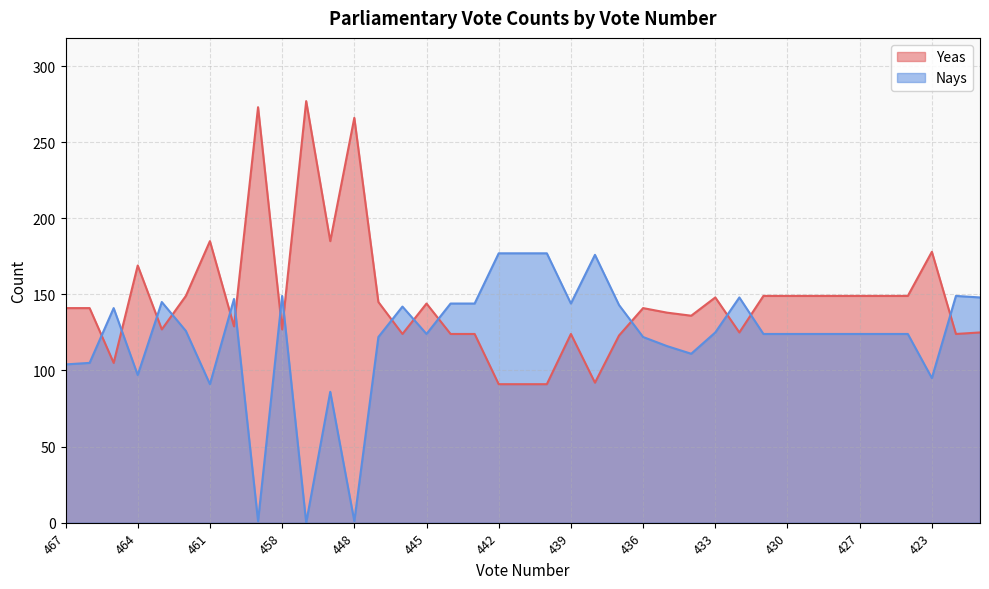

Read the Yeas value at 438, to the nearest 5.

90